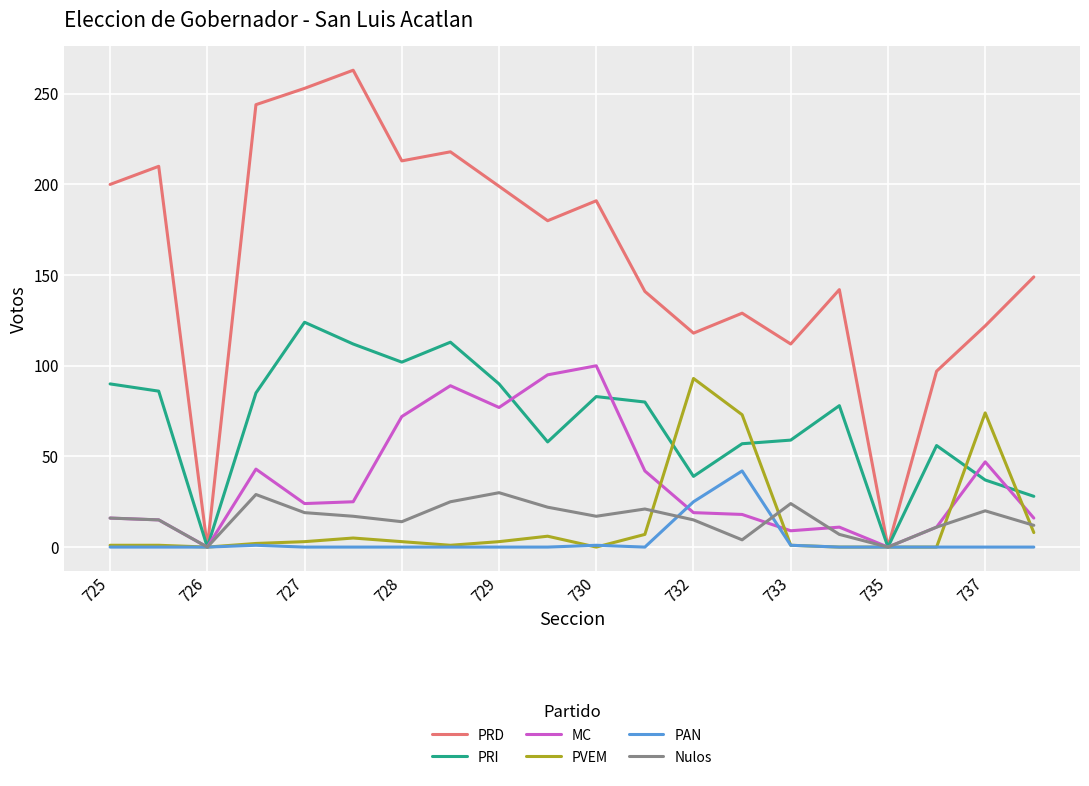

Which series has the largest range (max minus min)?

PRD